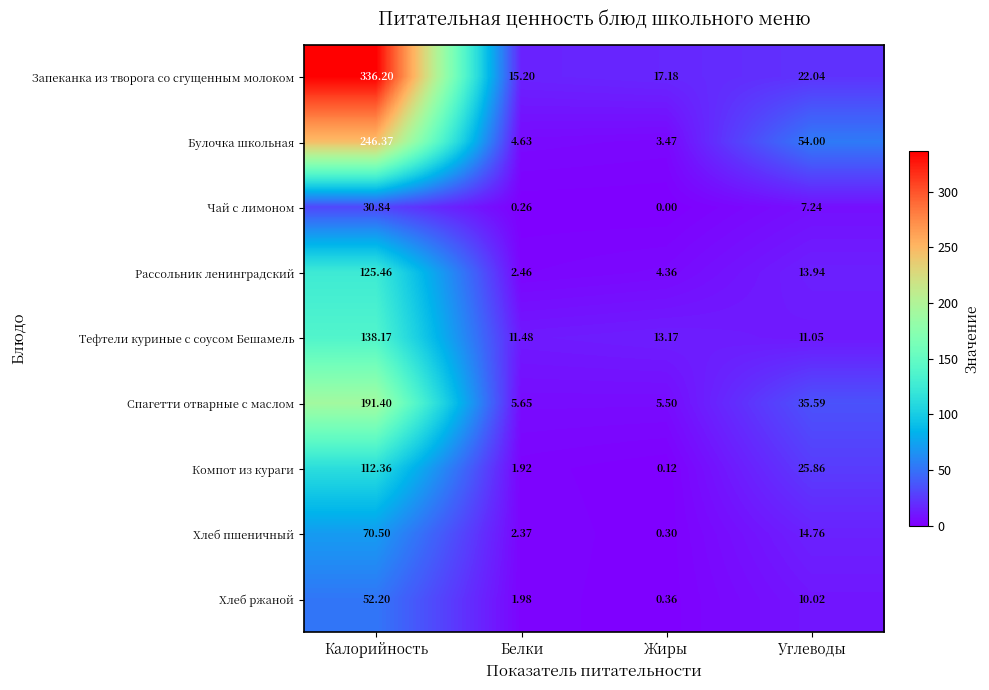

Rank the series at Жиры from lowest to highest value.

Чай с лимоном, Компот из кураги, Хлеб пшеничный, Хлеб ржаной, Булочка школьная, Рассольник ленинградский, Спагетти отварные с маслом, Тефтели куриные с соусом Бешамель, Запеканка из творога со сгущенным молоком